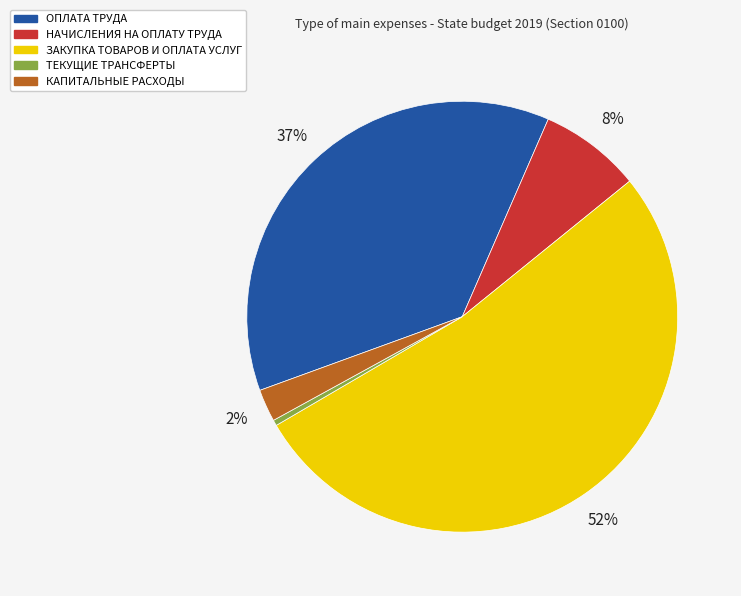

Is the sum of НАЧИСЛЕНИЯ НА ОПЛАТУ ТРУДА and ЗАКУПКА ТОВАРОВ И ОПЛАТА УСЛУГ greater than half?

Yes